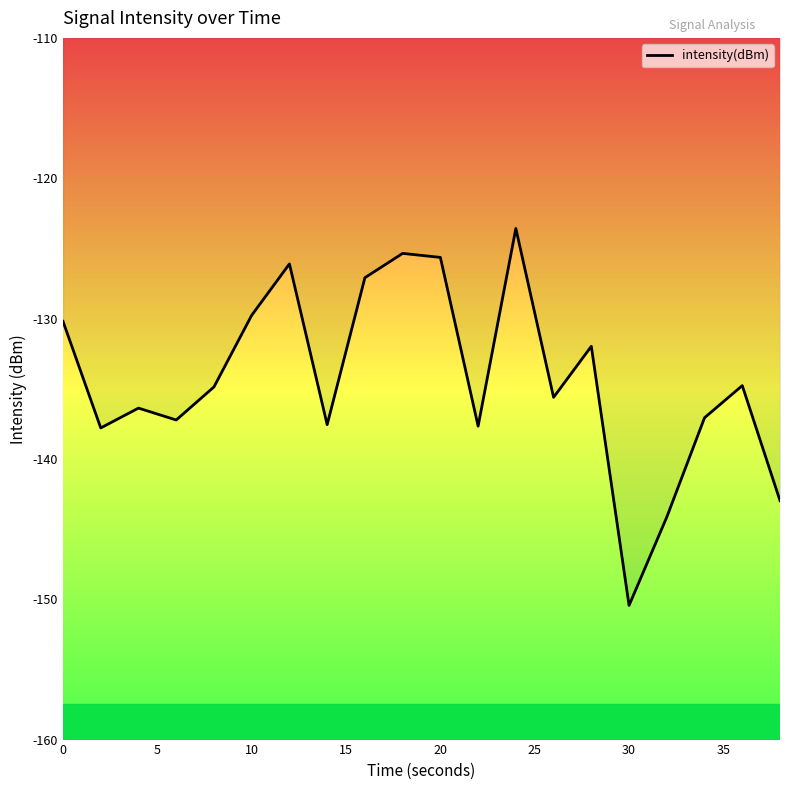

What is the maximum value shown in the chart?

-123.6